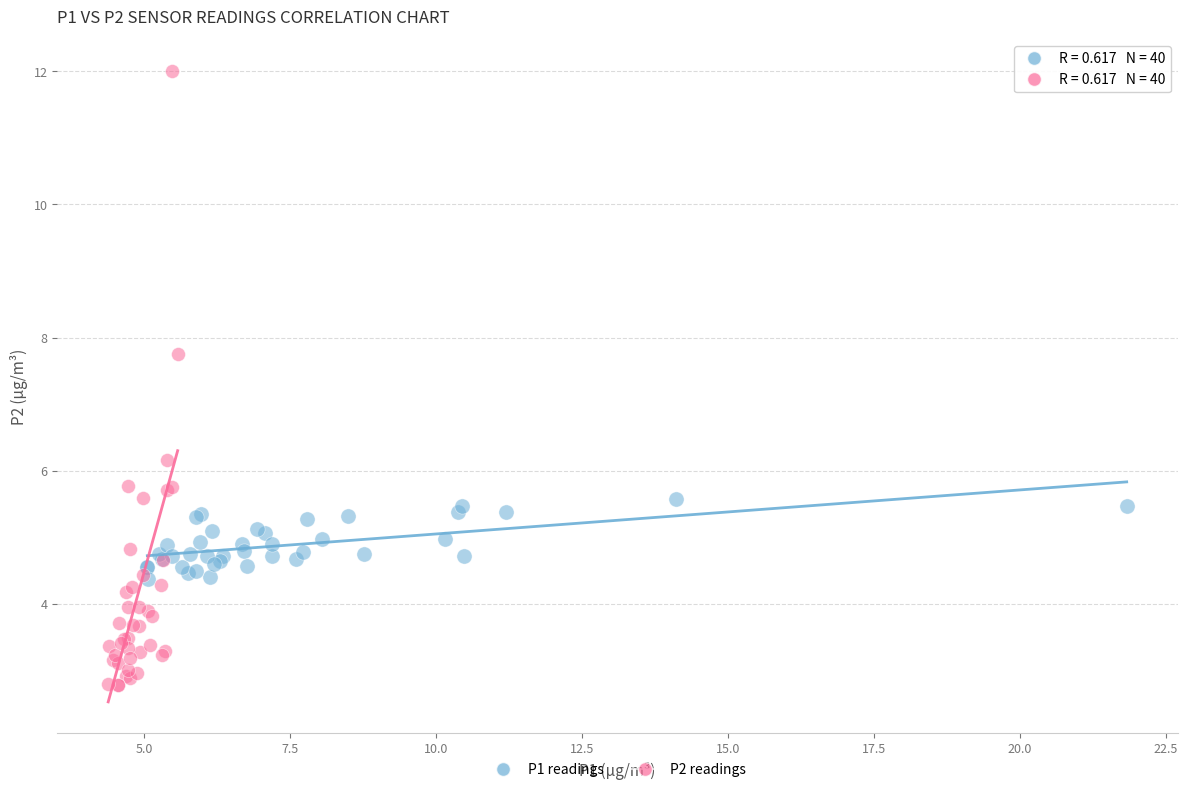

Which series contains the highest Y value?

P2 readings